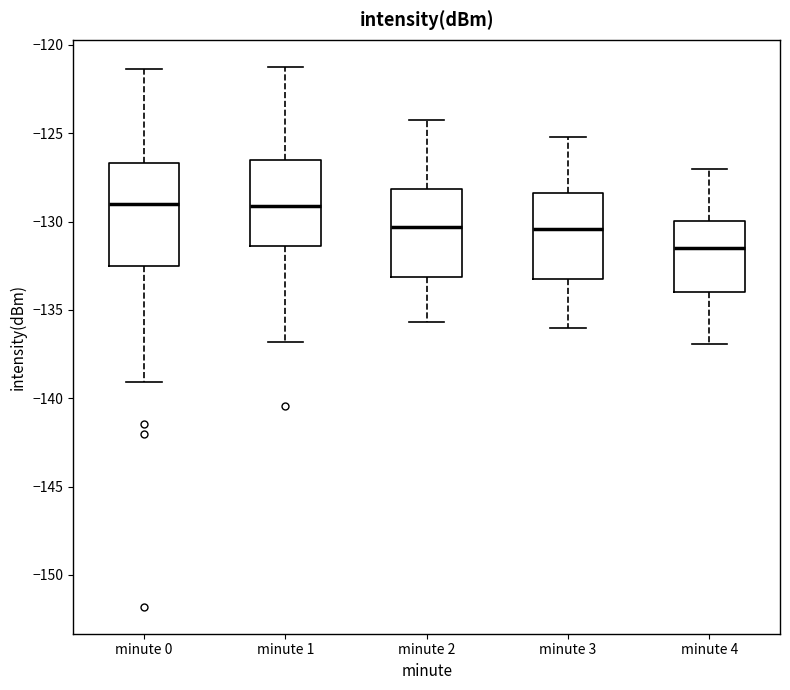

Where does the median line of the box for minute 4 sit on the y-axis? The values are not printed on the chart, so give them approximately, as read against the axis.

-131.5